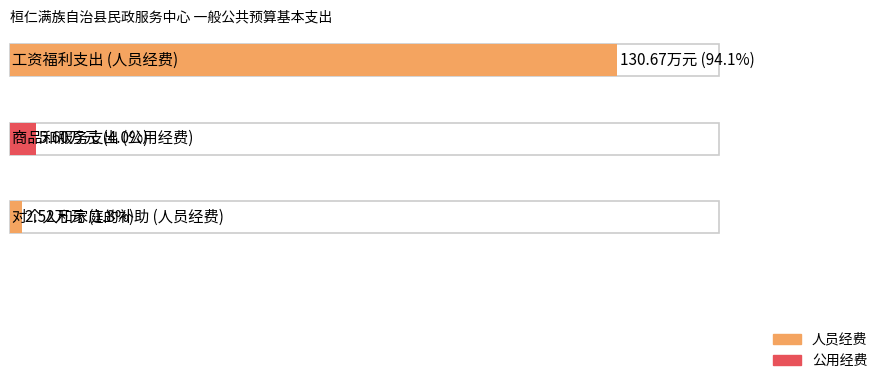

Count the number of categories in the chart.

3